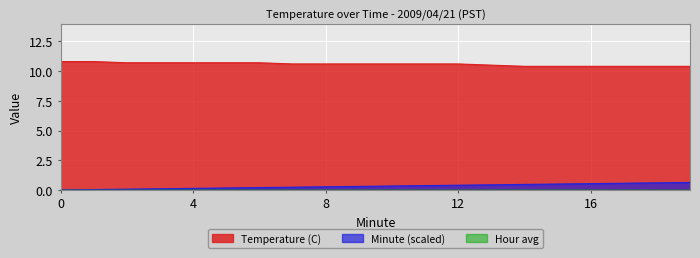

Between 17 and 10, which is larger?

10